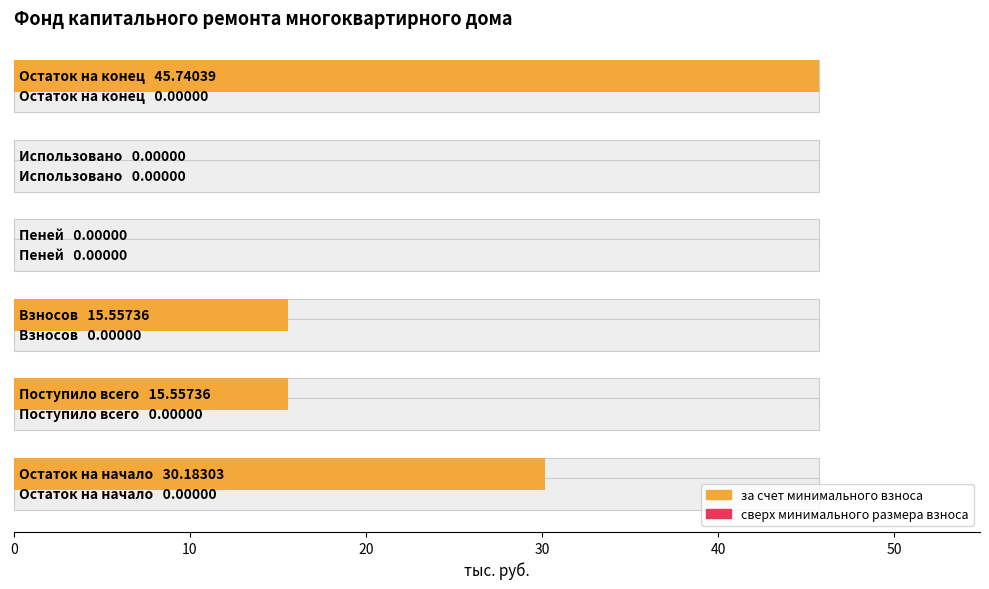

Which series has the largest range (max minus min)?

за счет минимального взноса